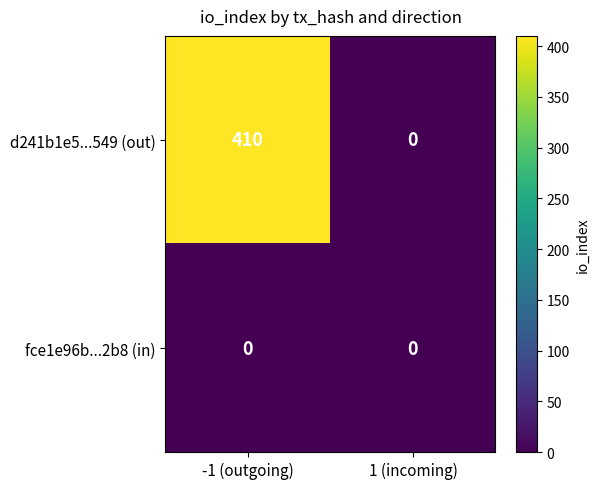

At -1 (outgoing), list the series in order from largest to smallest.

d241b1e5...549 (out), fce1e96b...2b8 (in)